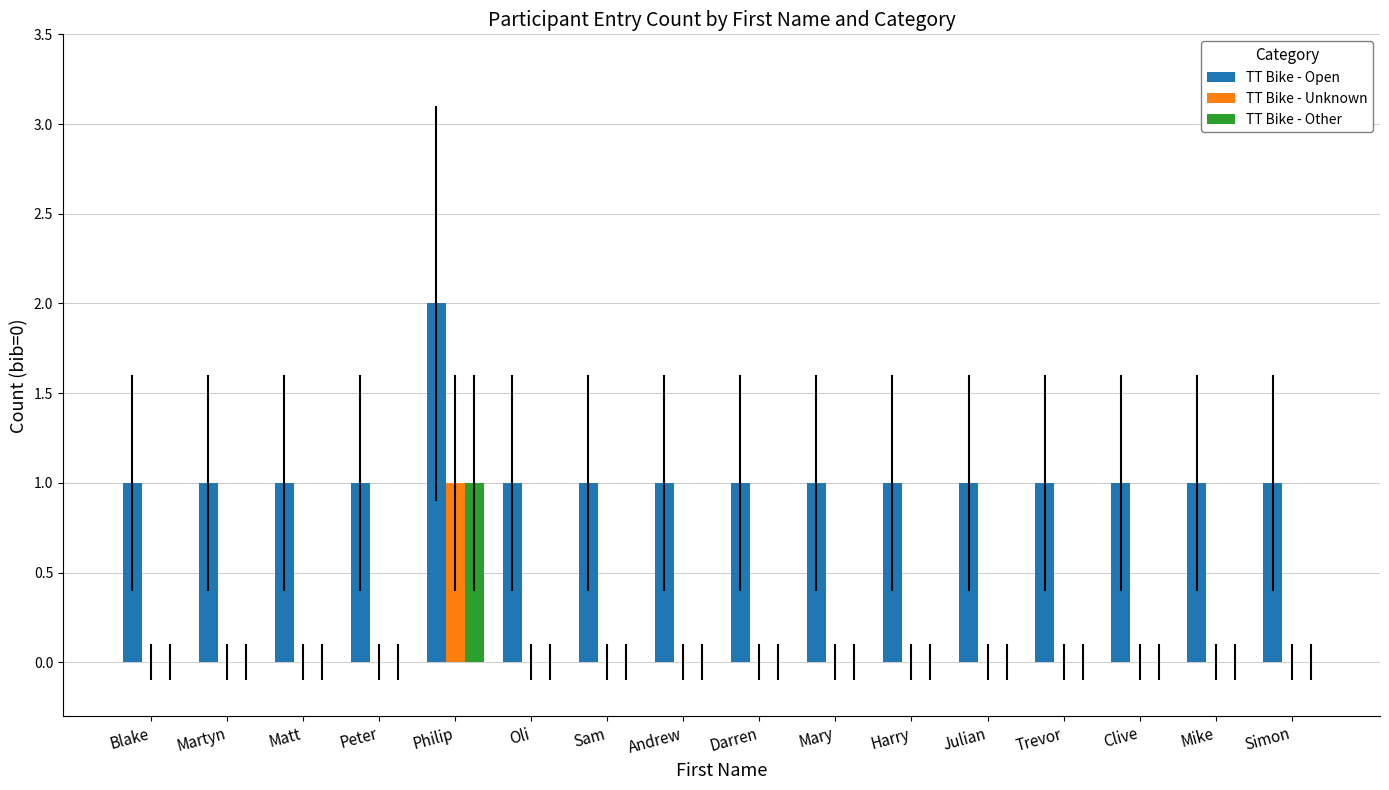

The value of TT Bike - Other at Peter is 1. True or false?

False